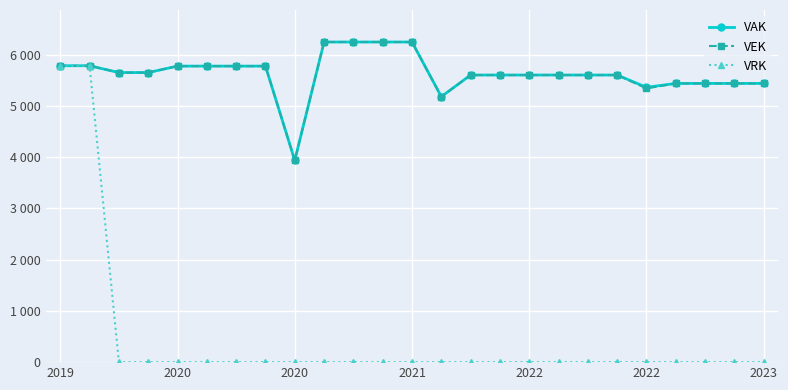

In VEK, how many points are lower than both neighbors (excluding endpoints)?

3